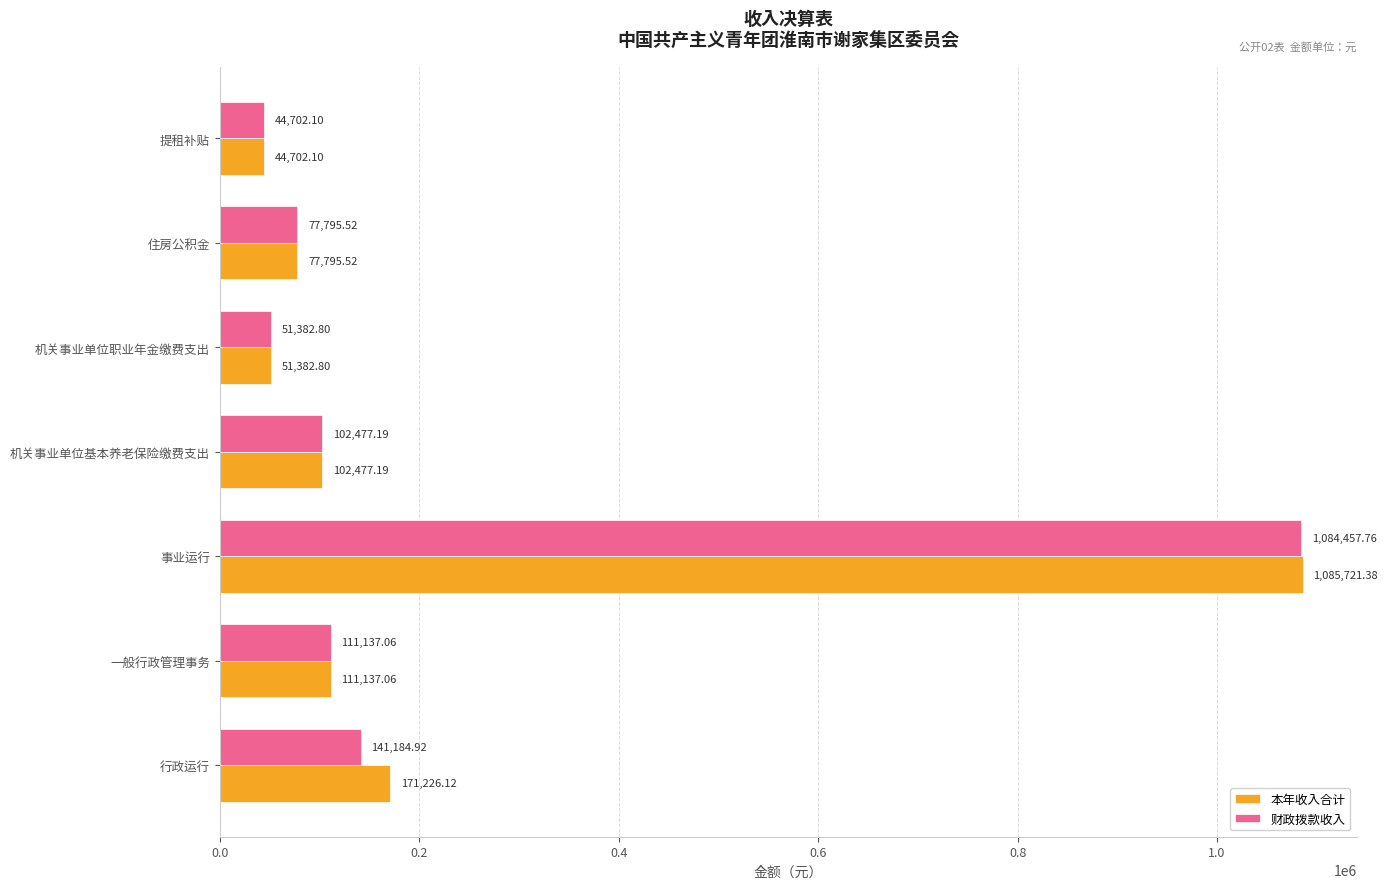

Where is 本年收入合计 nearest to the value 565211?

行政运行